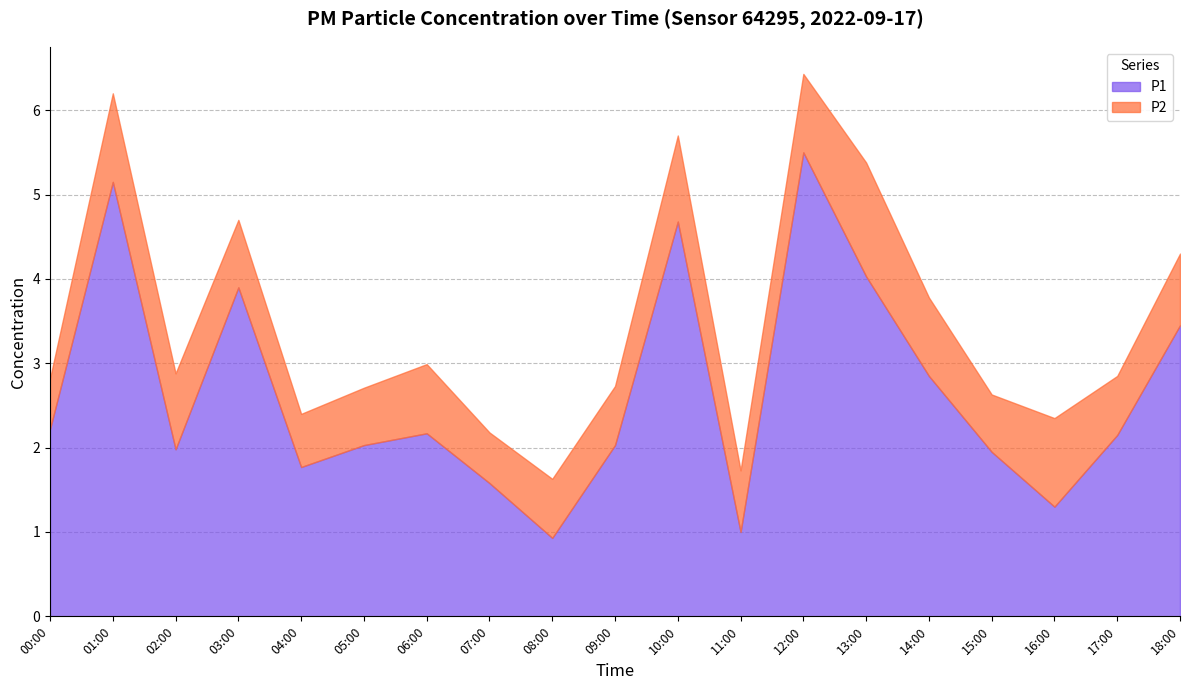

The P2 series shows 1.1 at 17:00. True or false?

False